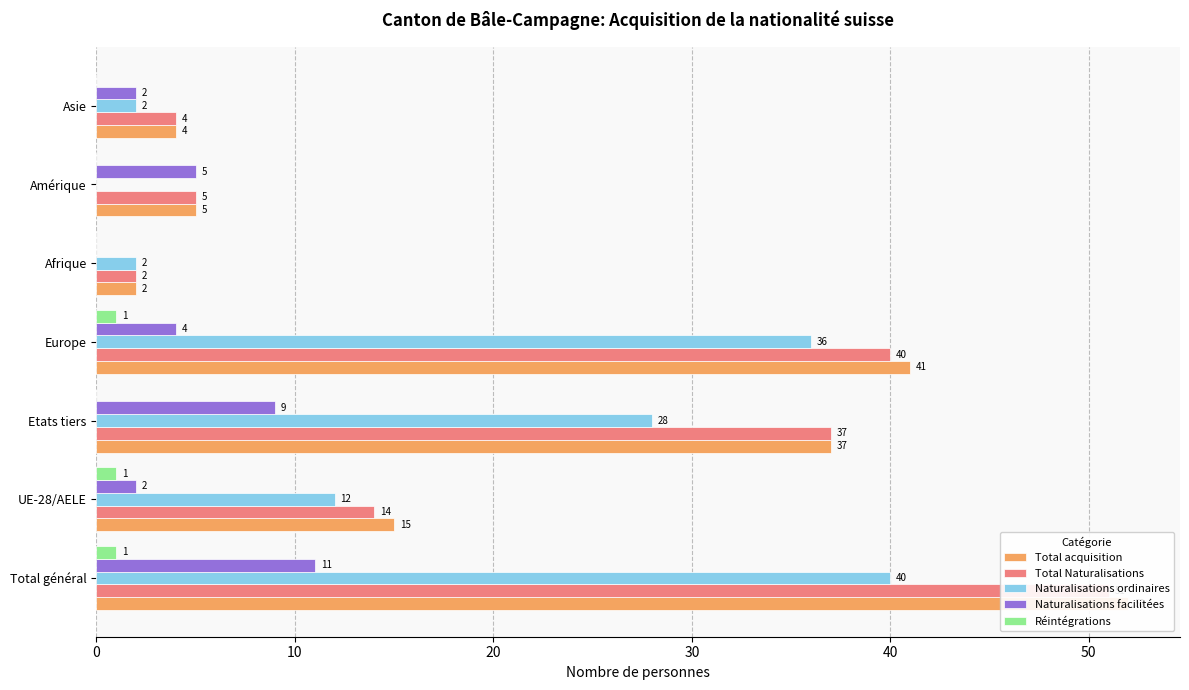

How many values in Réintégrations are above zero?

3